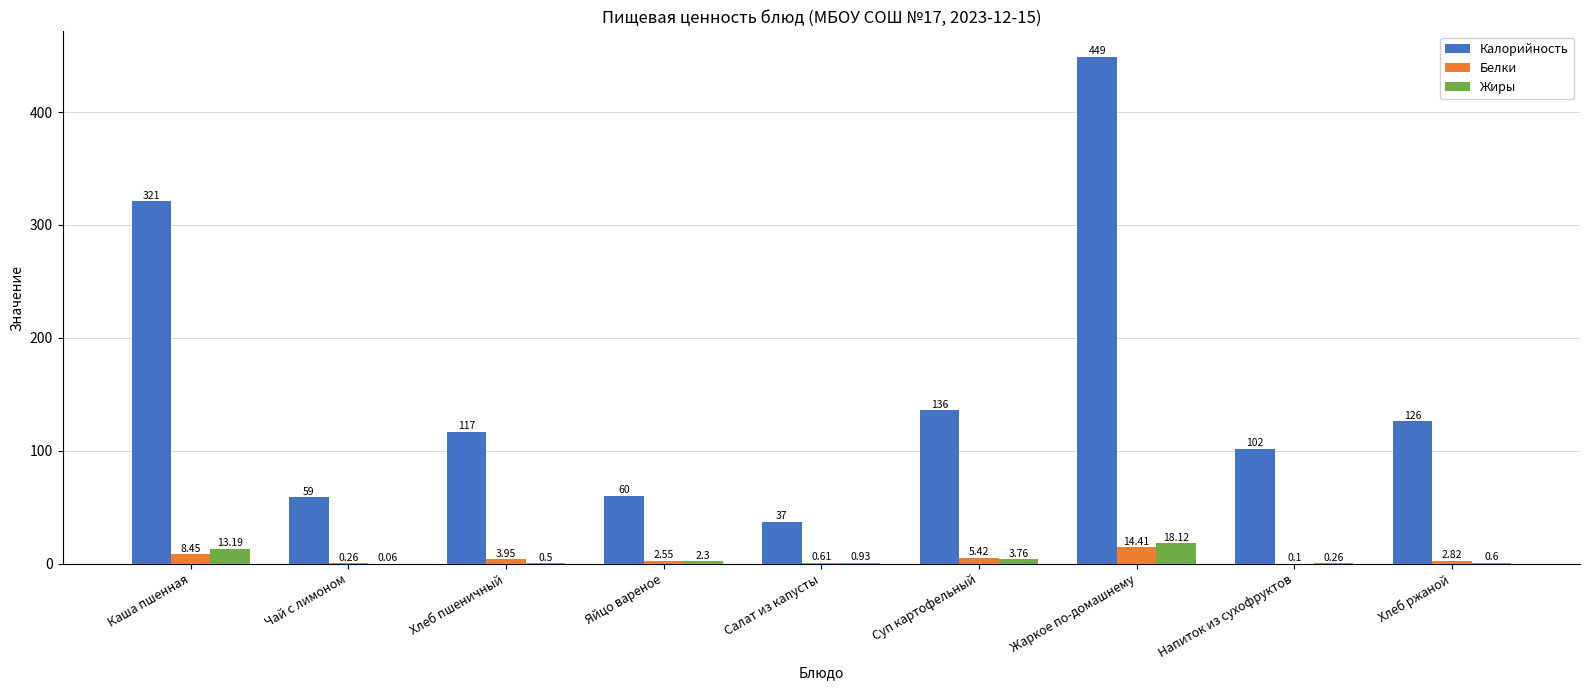

Between Салат из капусты and Жаркое по-домашнему, which series saw the biggest shift?

Калорийность